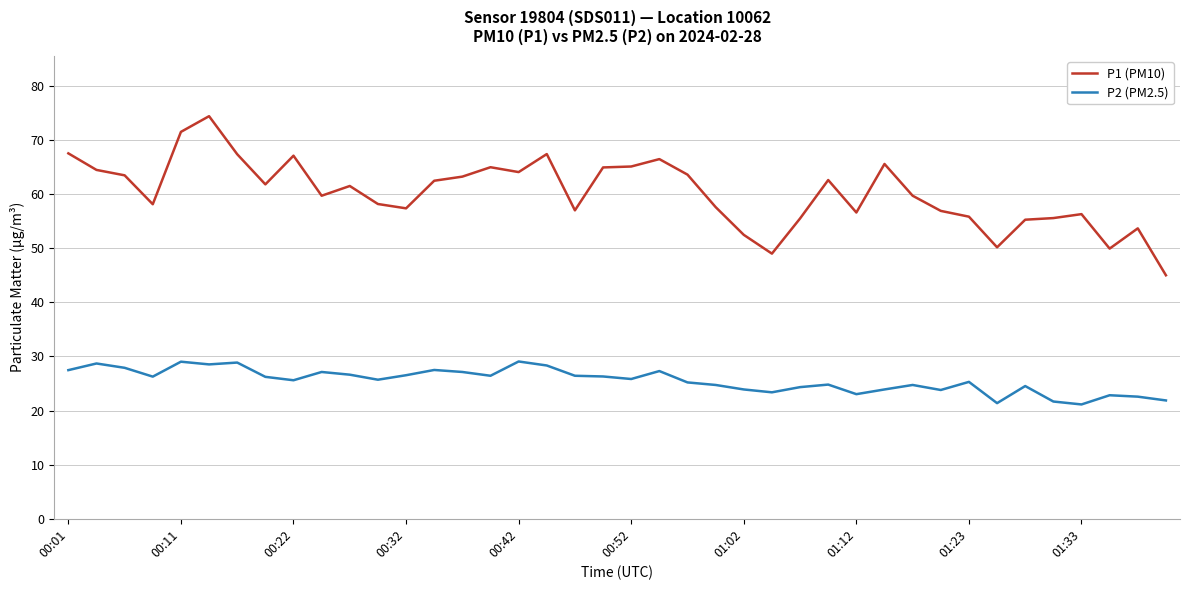

At how many categories does at least one series exceed 32?

40